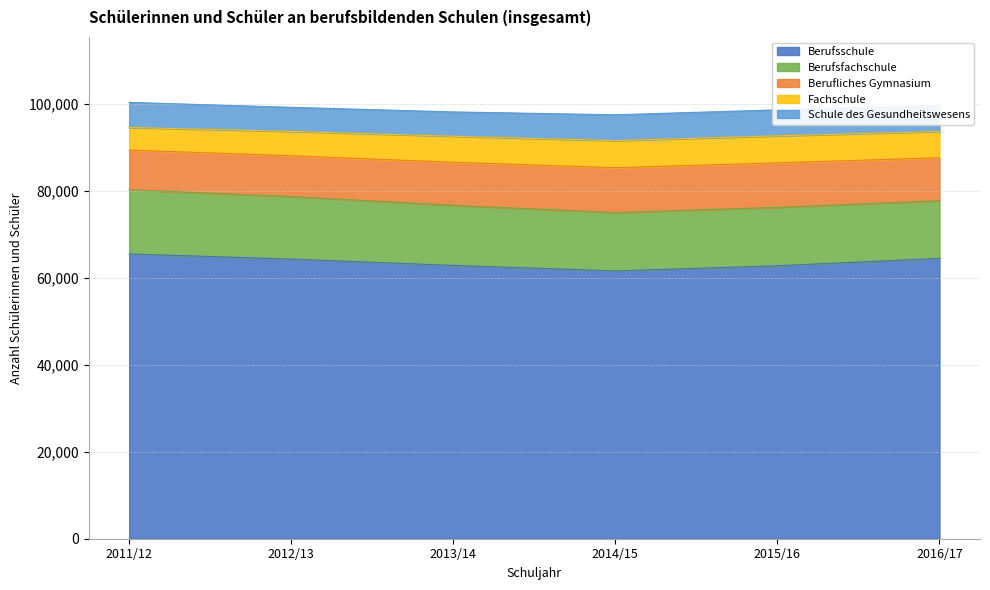

Reading right to left, list all the values displayed in this chart.

Berufsschule: 2016/17=64449	2015/16=62750	2014/15=61563	2013/14=62829	2012/13=64281	2011/12=65471
Berufsfachschule: 2016/17=13247	2015/16=13434	2014/15=13408	2013/14=13819	2012/13=14394	2011/12=14751
Berufliches Gymnasium: 2016/17=9883	2015/16=10211	2014/15=10318	2013/14=9882	2012/13=9368	2011/12=9106
Fachschule: 2016/17=6037	2015/16=6225	2014/15=6219	2013/14=5991	2012/13=5602	2011/12=5203
Schule des Gesundheitswesens: 2016/17=5943	2015/16=5972	2014/15=5947	2013/14=5592	2012/13=5528	2011/12=5773